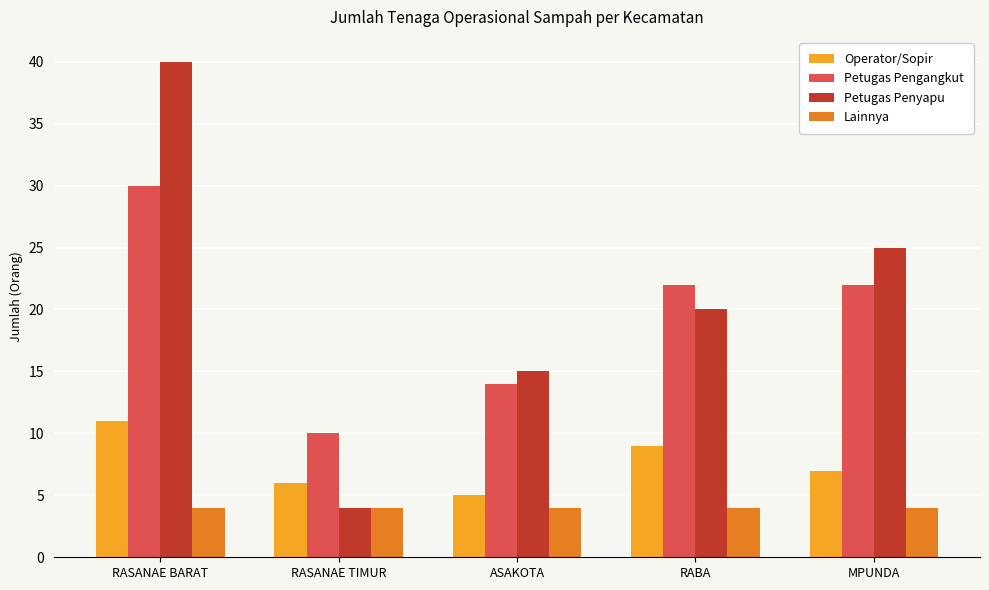

Reading left to right, what are all the values shown in this chart?

Operator/Sopir: RASANAE BARAT=11	RASANAE TIMUR=6	ASAKOTA=5	RABA=9	MPUNDA=7
Petugas Pengangkut: RASANAE BARAT=30	RASANAE TIMUR=10	ASAKOTA=14	RABA=22	MPUNDA=22
Petugas Penyapu: RASANAE BARAT=40	RASANAE TIMUR=4	ASAKOTA=15	RABA=20	MPUNDA=25
Lainnya: RASANAE BARAT=4	RASANAE TIMUR=4	ASAKOTA=4	RABA=4	MPUNDA=4